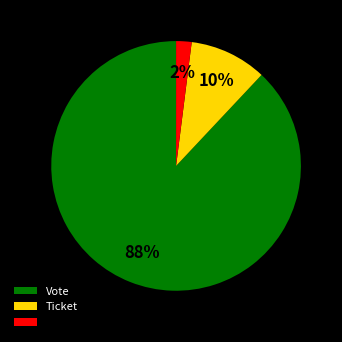

To the nearest percent, what is the average slice percentage?

33%